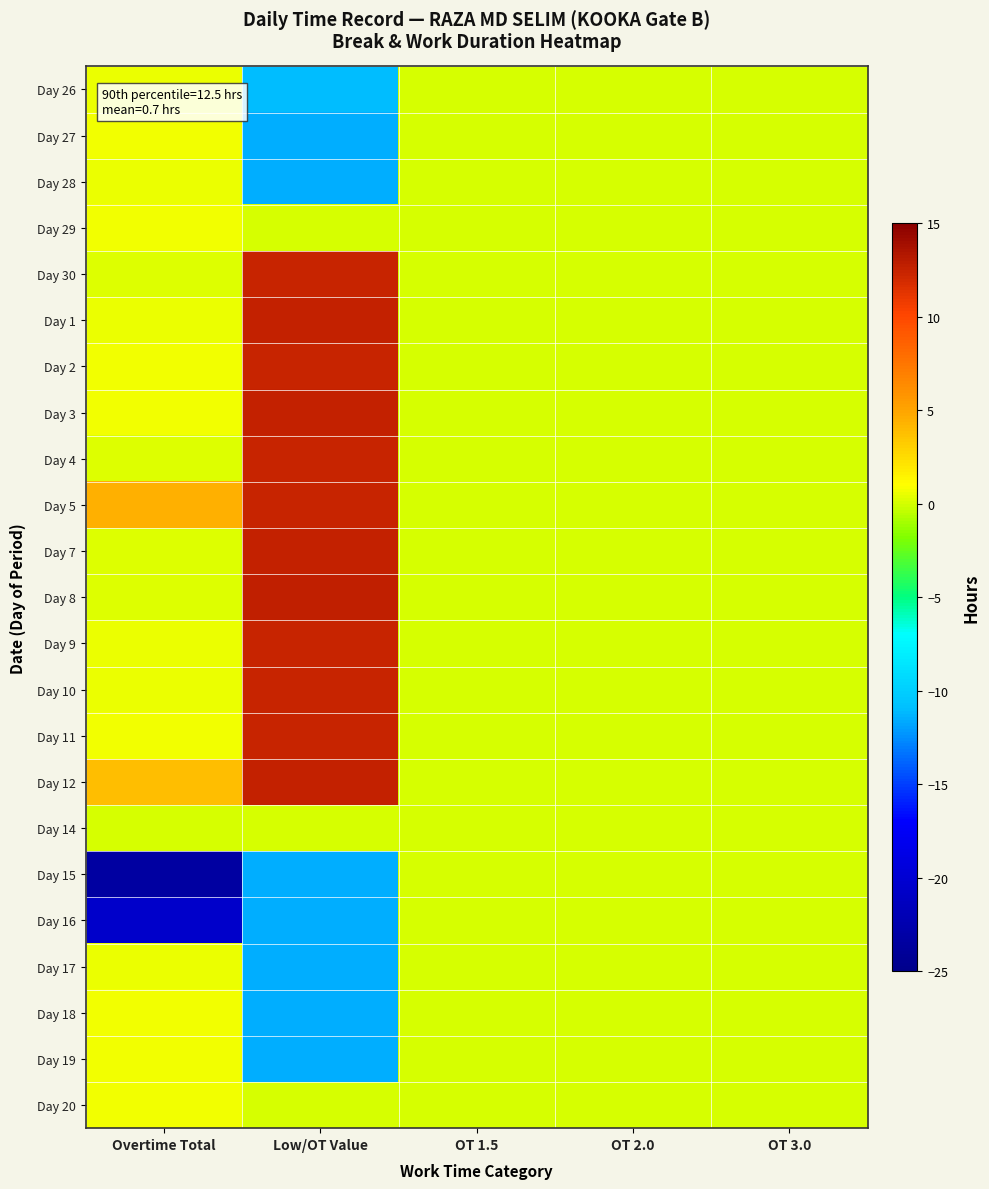

How many distinct data groups are displayed?

23